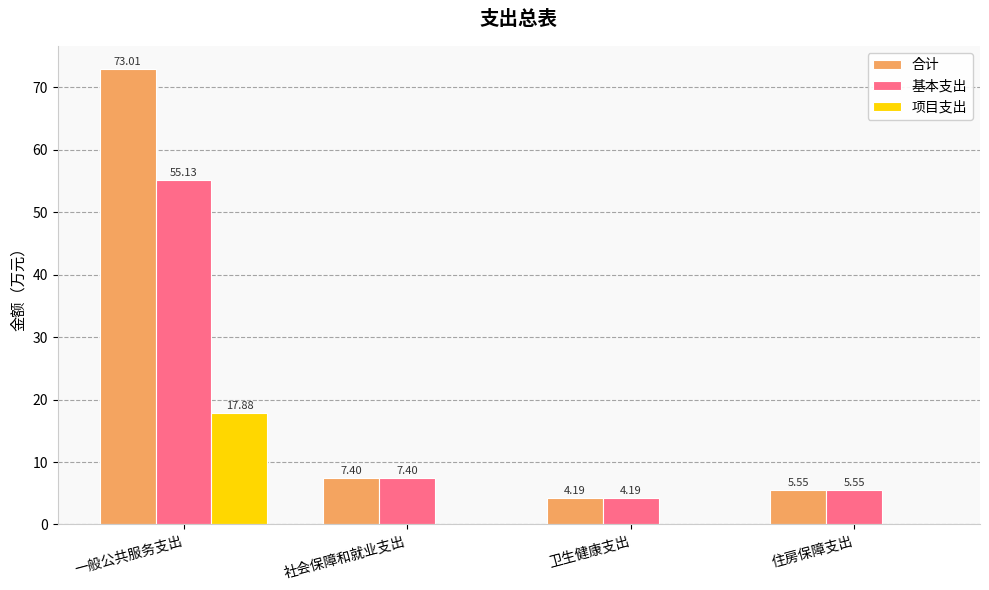

Are the bars grouped side by side (vs. stacked)?

Yes